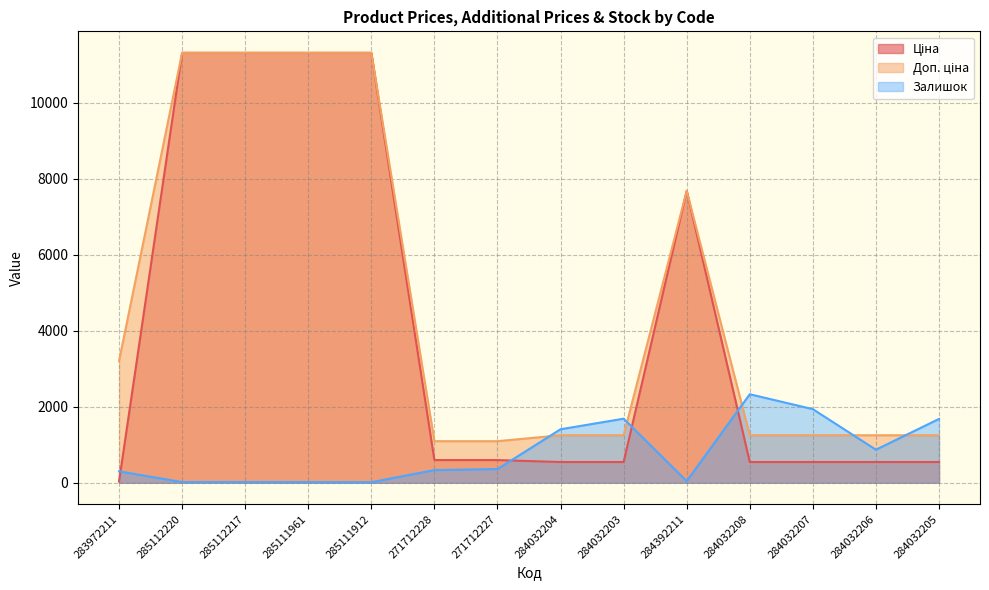

What is the sum of the Залишок values at 284032208 and 285112220?

2346.0